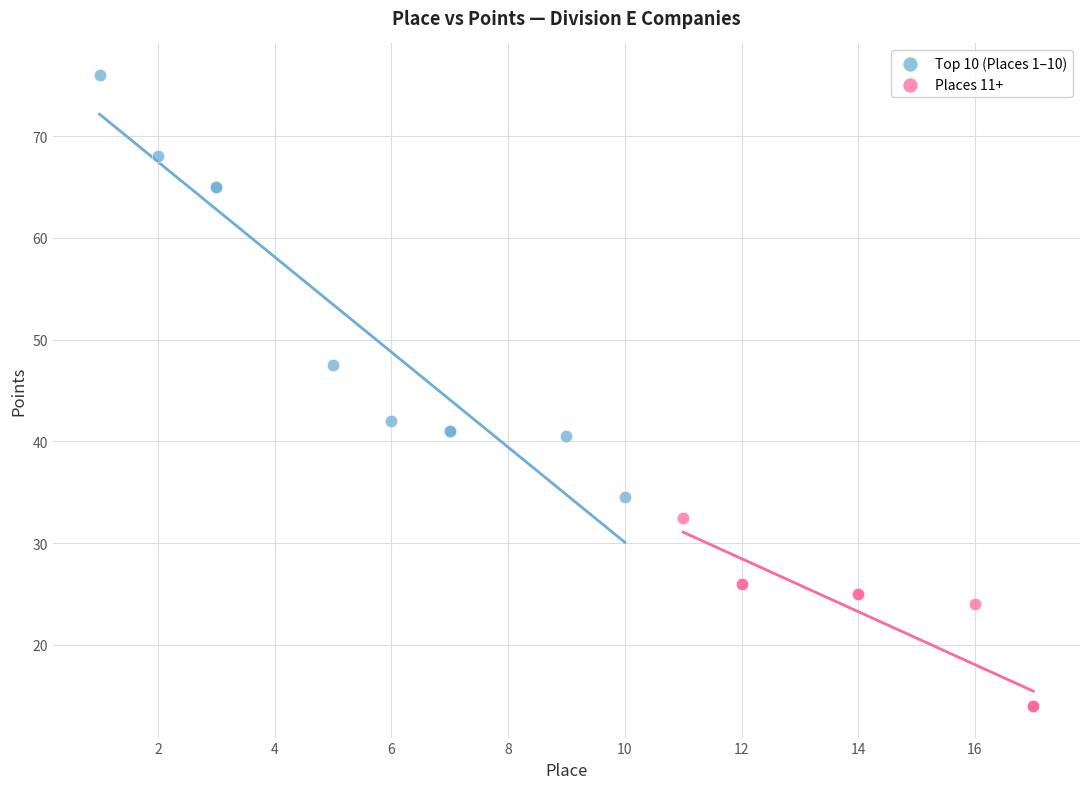

Which series contains the lowest Y value?

Places 11+